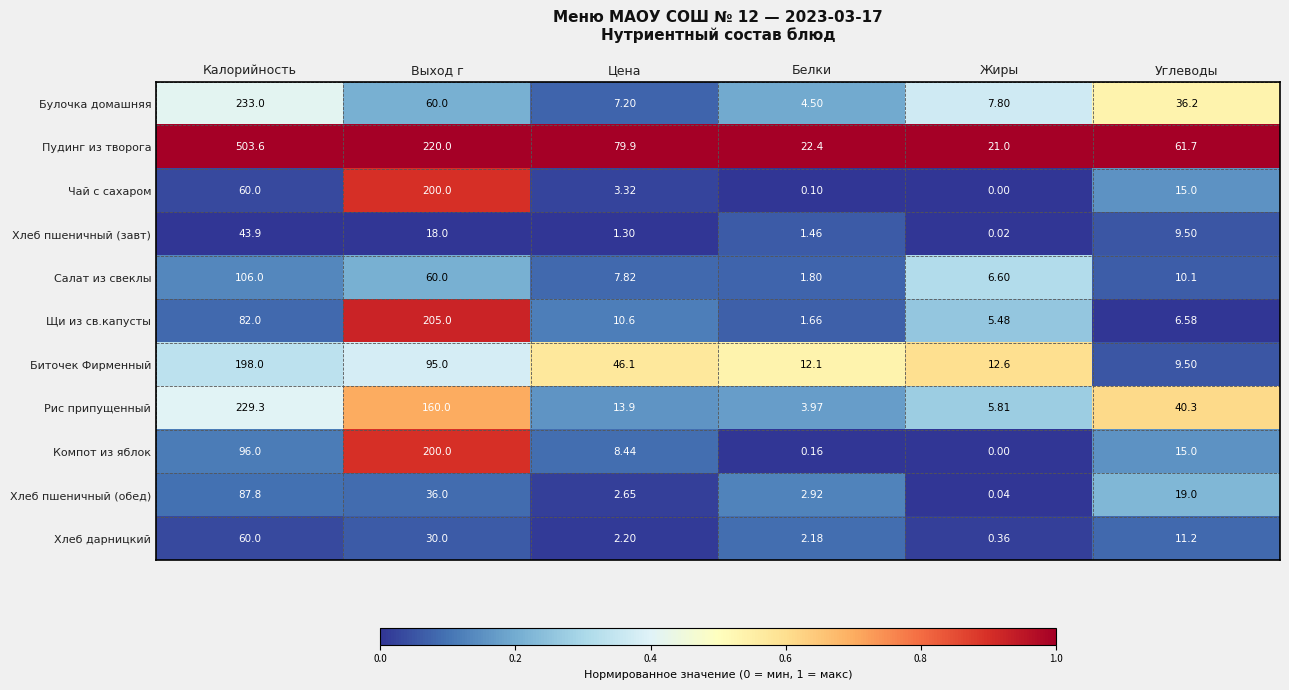

At which category is the sum across all series the highest?

Калорийность